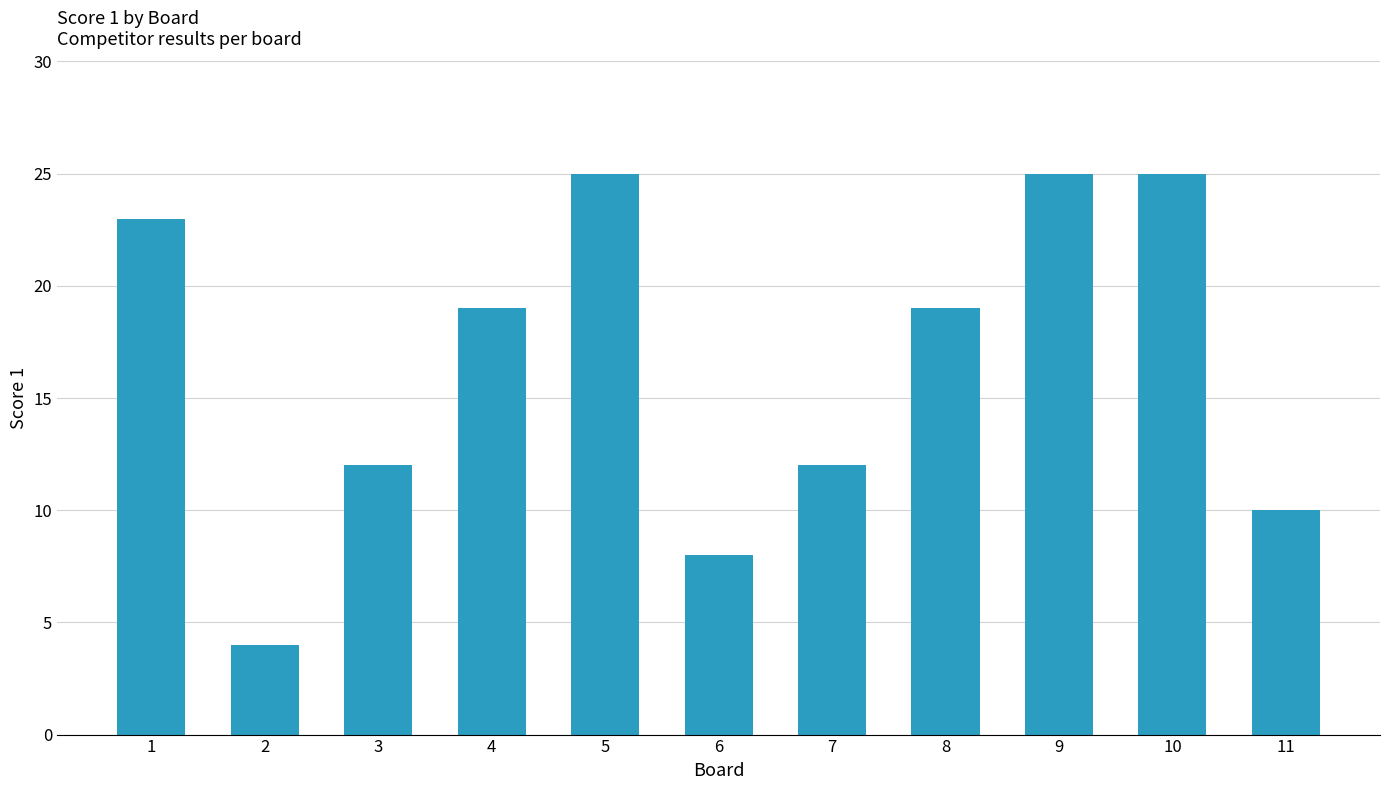

True or false: the data shows 14 at 11.

False